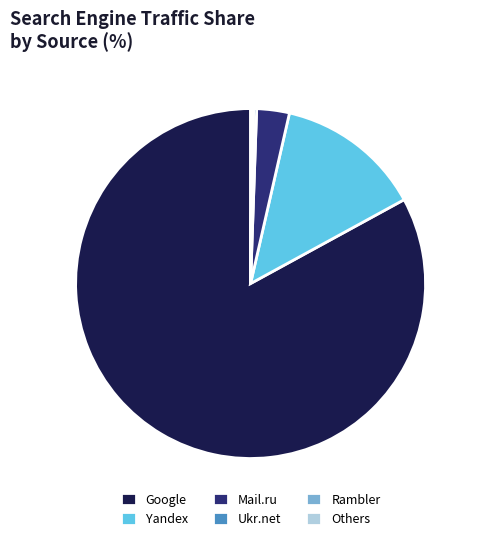

What is the majority slice?

Google